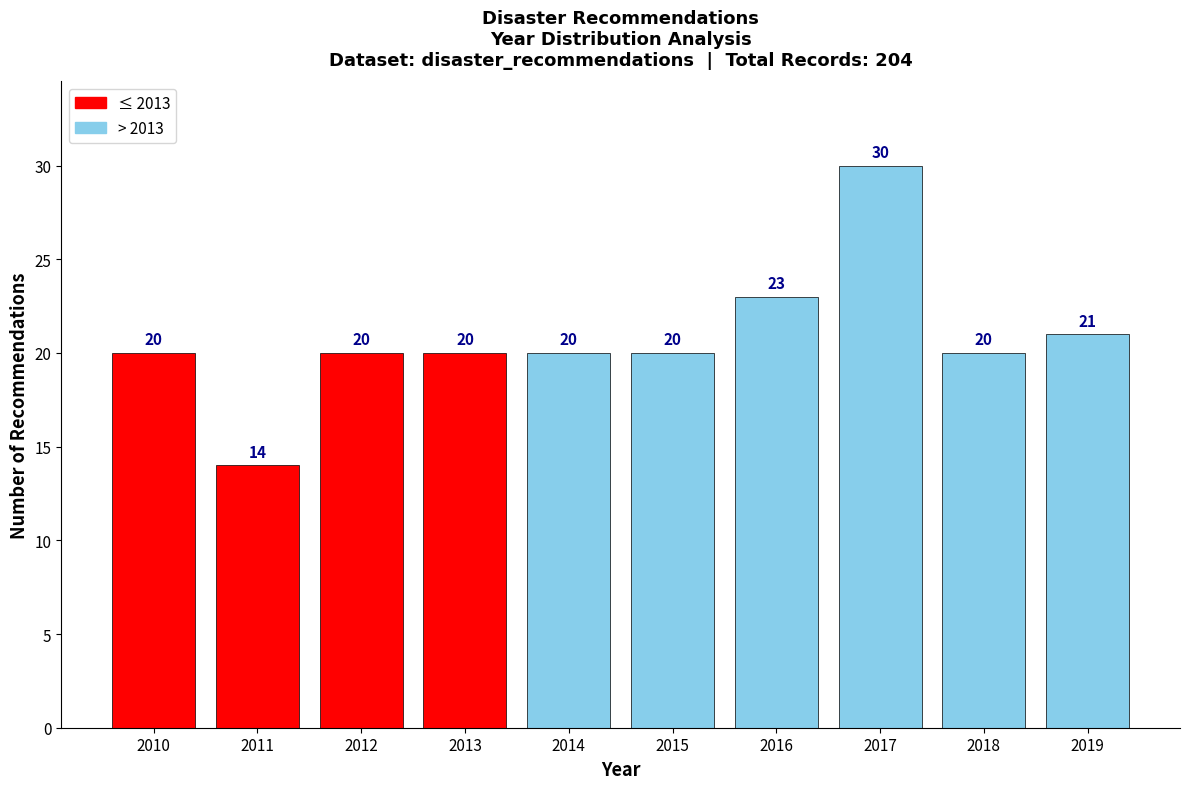

Reading right to left, list all the values displayed in this chart.

2019=21	2018=20	2017=30	2016=23	2015=20	2014=20	2013=20	2012=20	2011=14	2010=20